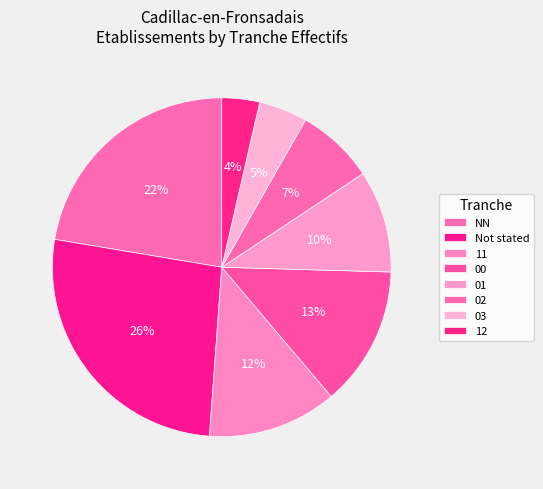

How many slices are in this pie chart?

8